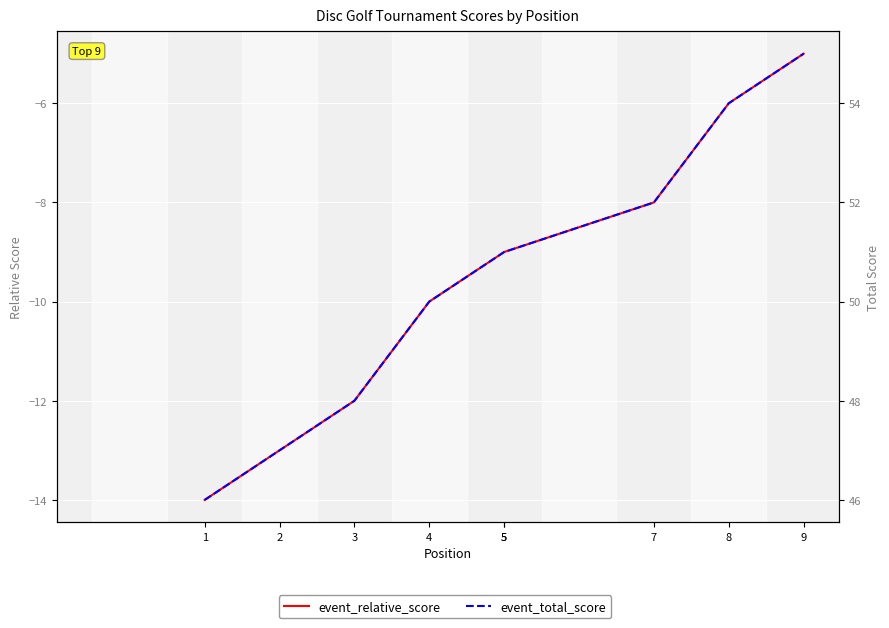

Which series has the widest spread of values?

event_relative_score